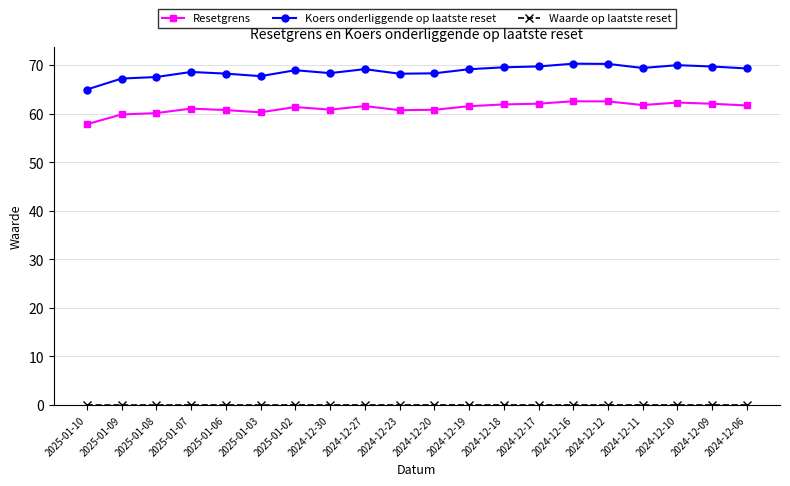

How many lines are shown in the chart?

3